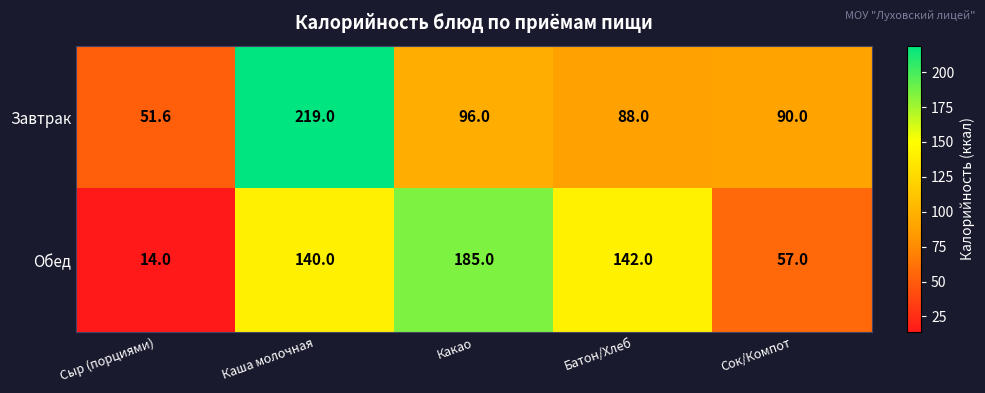

What is the approximate value of Обед at Батон/Хлеб?

142.0